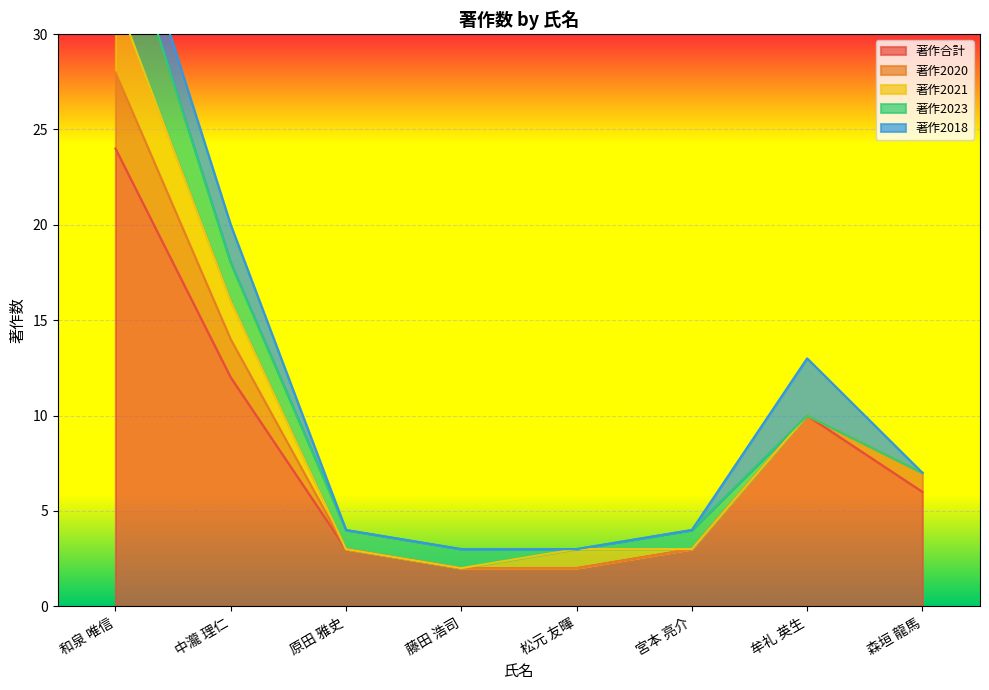

At which label is 著作合計 closest to 13?

中瀧 理仁